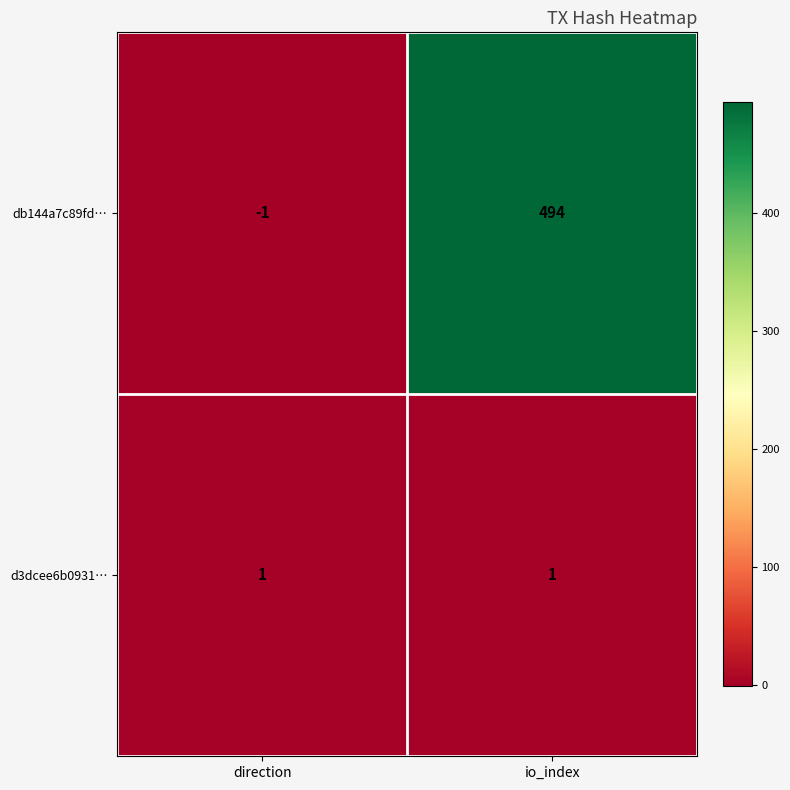

Reading left to right, extract all data points from this chart.

db144a7c89fd…: direction=-1	io_index=494
d3dcee6b0931…: direction=1	io_index=1